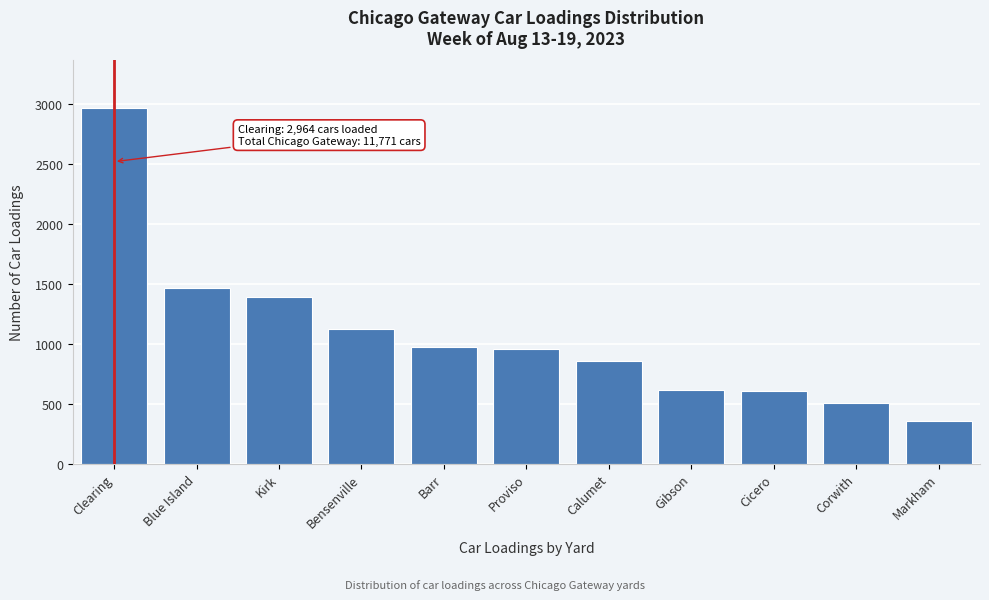

What is the label of the 7th bar from the right?

Barr